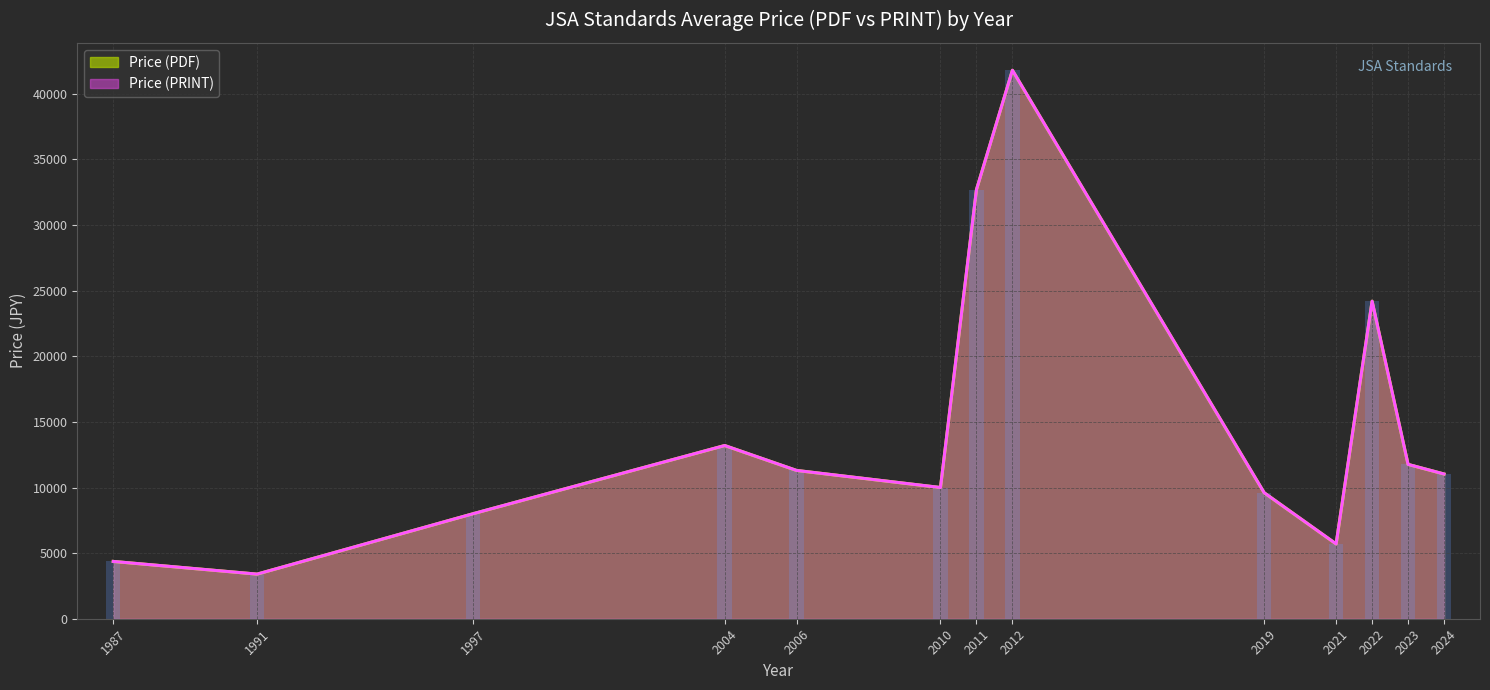

Where does the Price (PDF) series first go above 11100?

2004